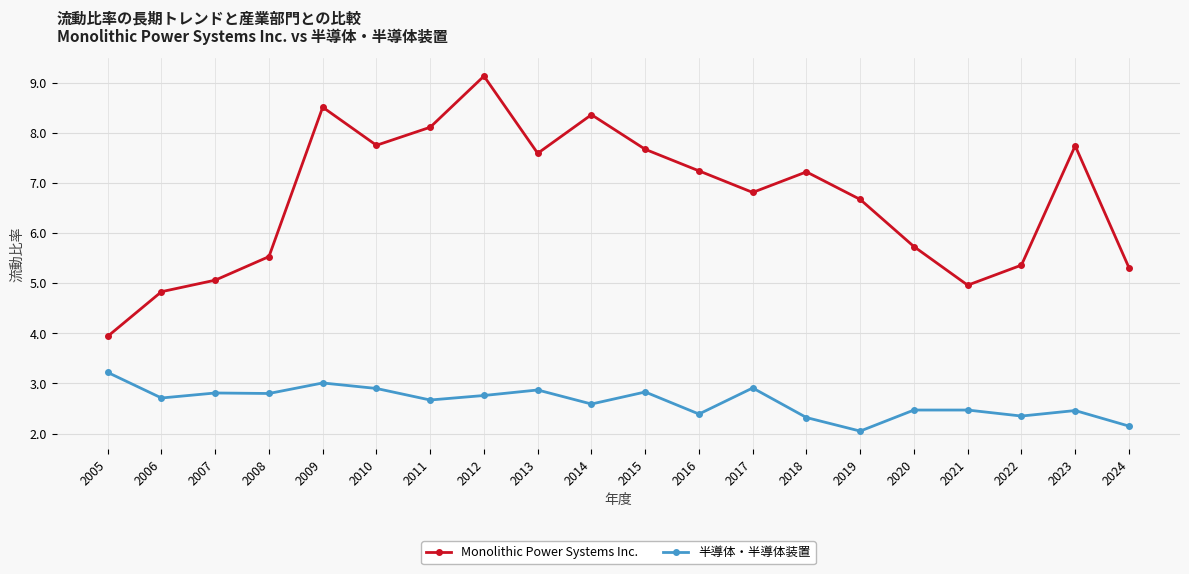

What is the lowest value of the Monolithic Power Systems Inc. series?

3.9